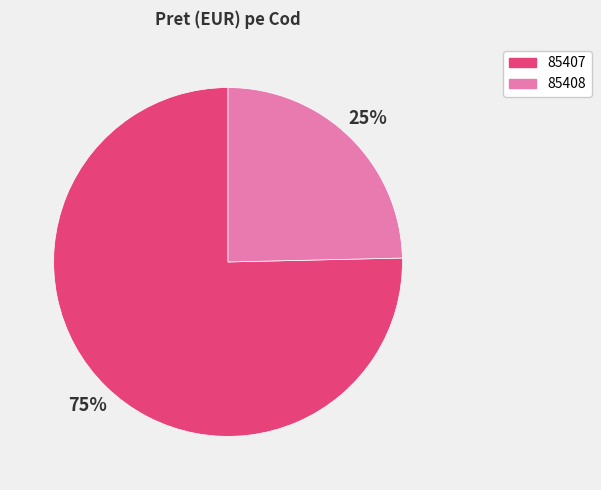

To the nearest percent, what percentage of the pie is 85407?

75%